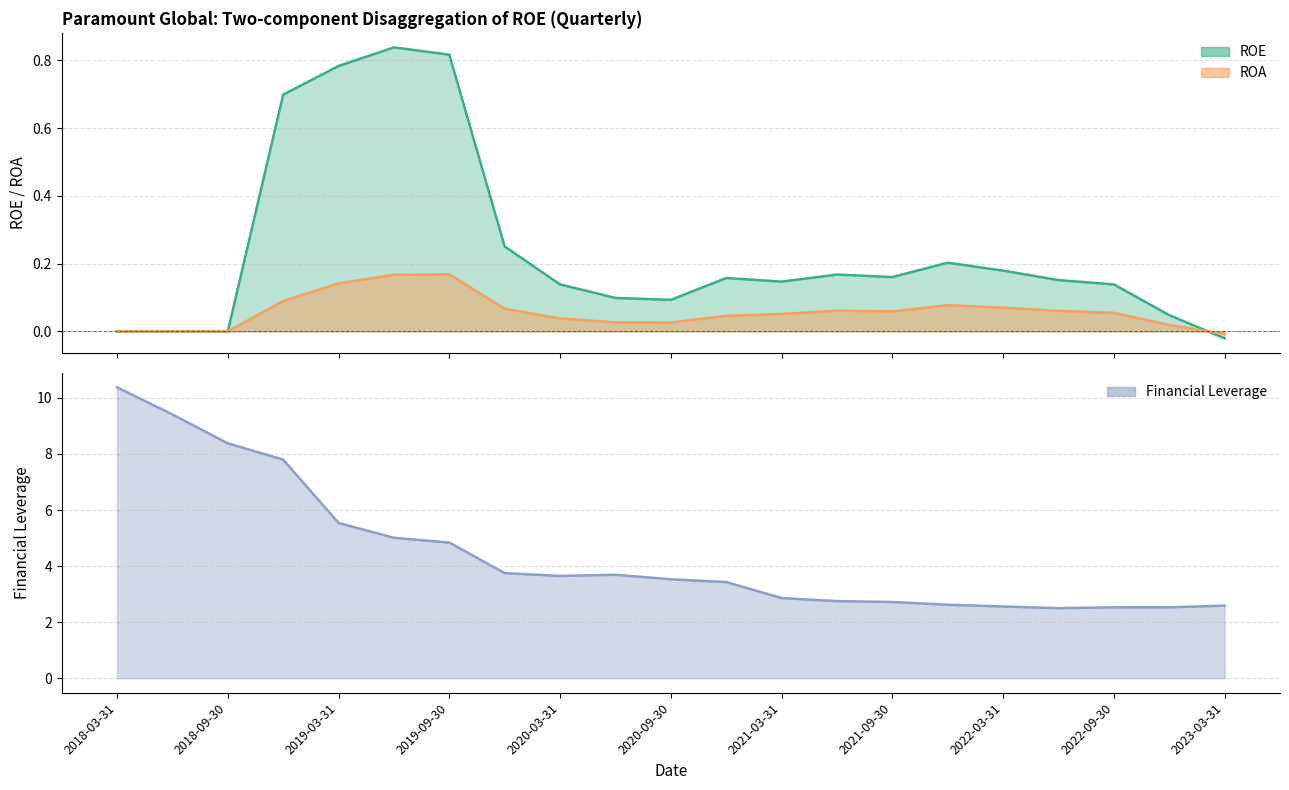

Where does the Financial Leverage series first go above 3?

2018-03-31